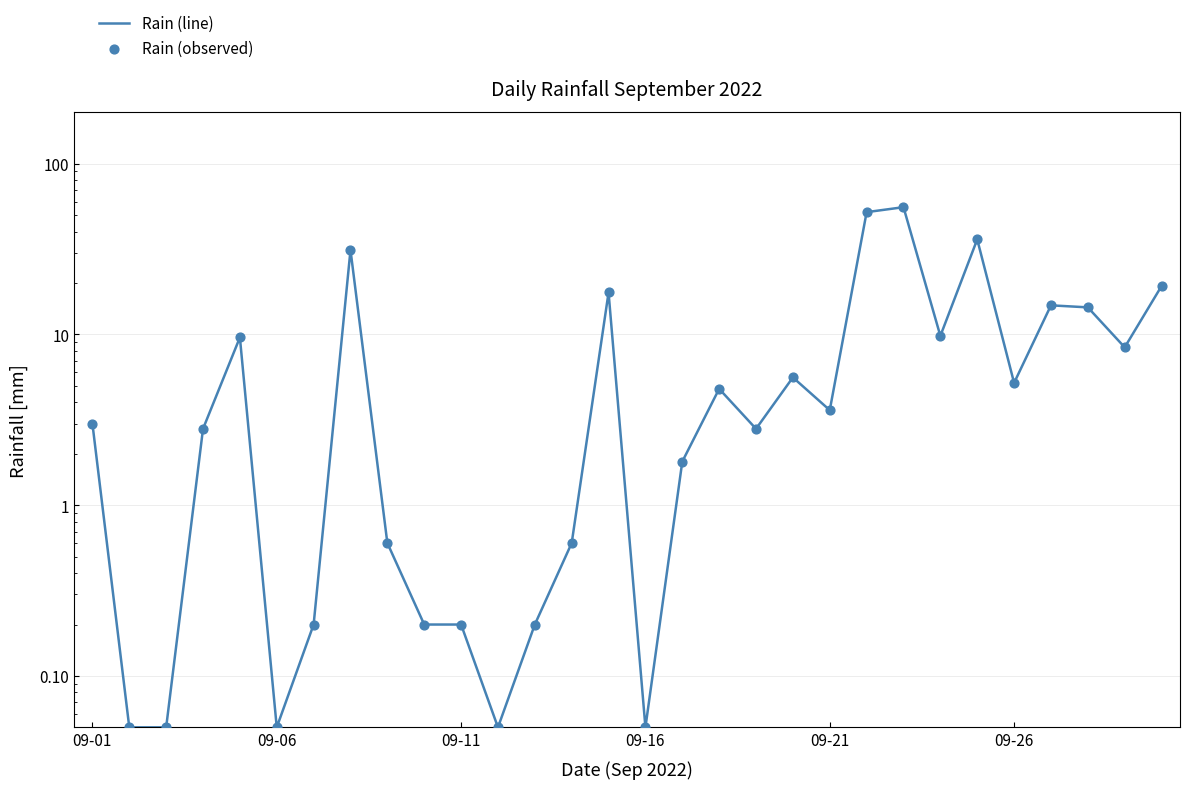

Which series has the widest spread of Y values?

Rain (line)